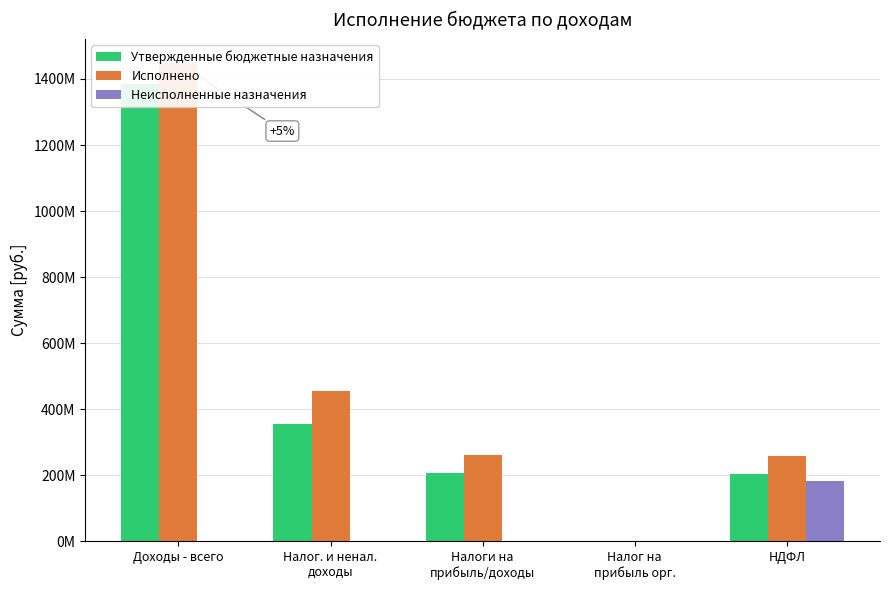

Reading left to right, list all the values displayed in this chart.

Утвержденные бюджетные назначения: 1384413310.6	356080575.0	206099000.0	910000.0	205189000.0
Исполнено: 1449092968.3	456245454.8	260339608.4	1559950.9	258779657.4
Неисполненные назначения: 0.0	0.0	0.0	910000.0	183888000.0